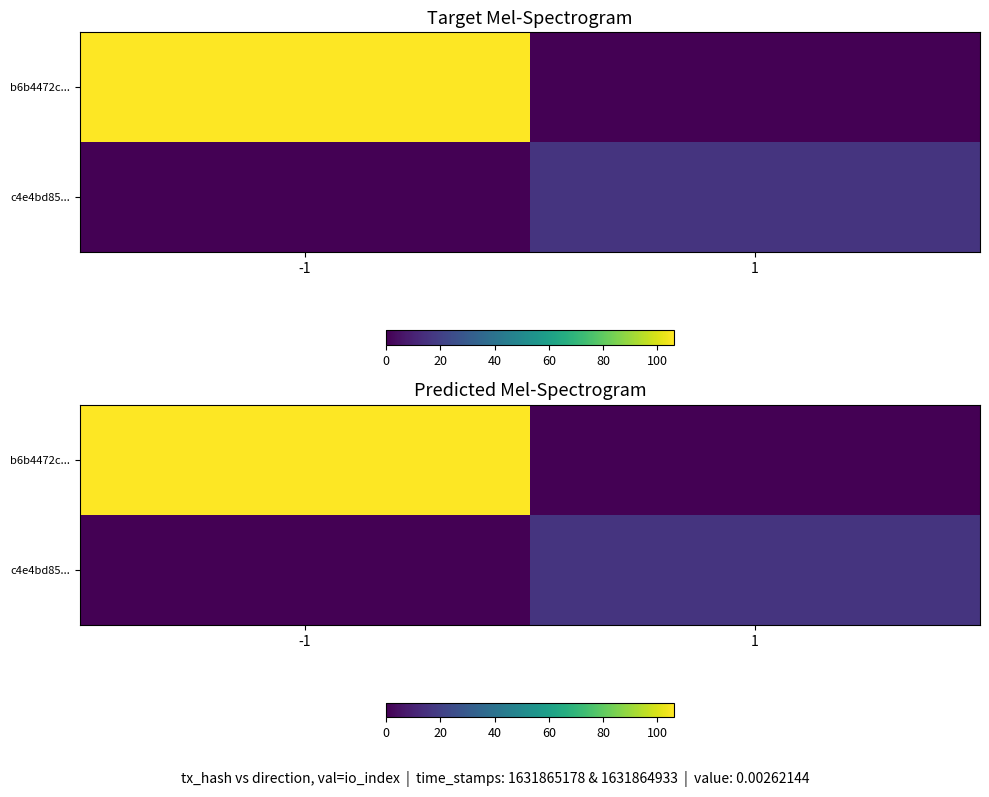

Which category has the lowest value across all series?

1